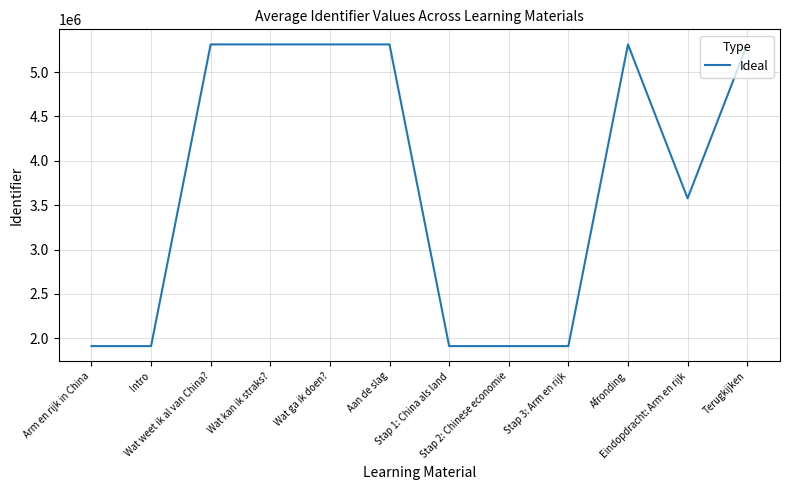

What is the minimum value shown in the chart?

1911478